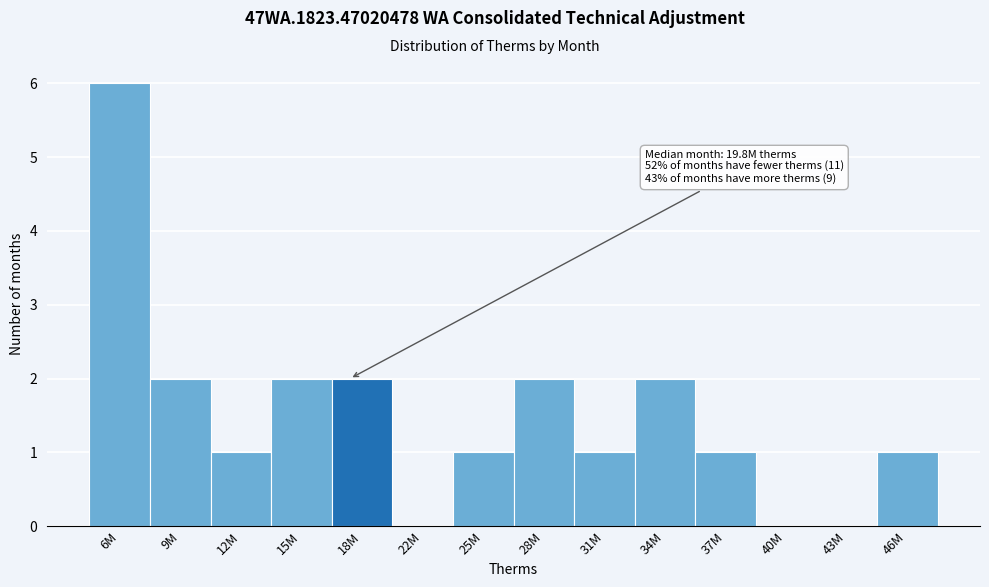

Reading left to right, list all the values displayed in this chart.

6M=6	9M=2	12M=1	15M=2	18M=2	22M=0	25M=1	28M=2	31M=1	34M=2	37M=1	40M=0	43M=0	46M=1